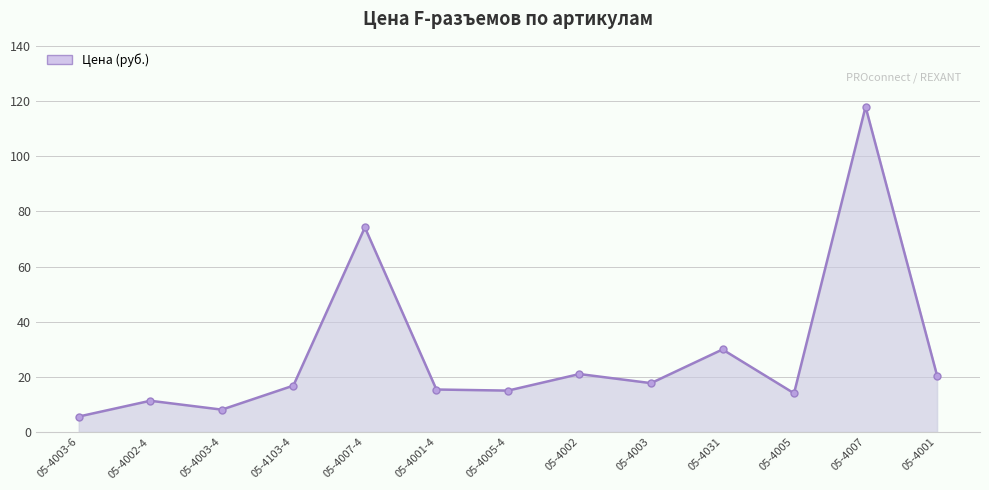

The value at 05-4031 is 29.9. True or false?

True